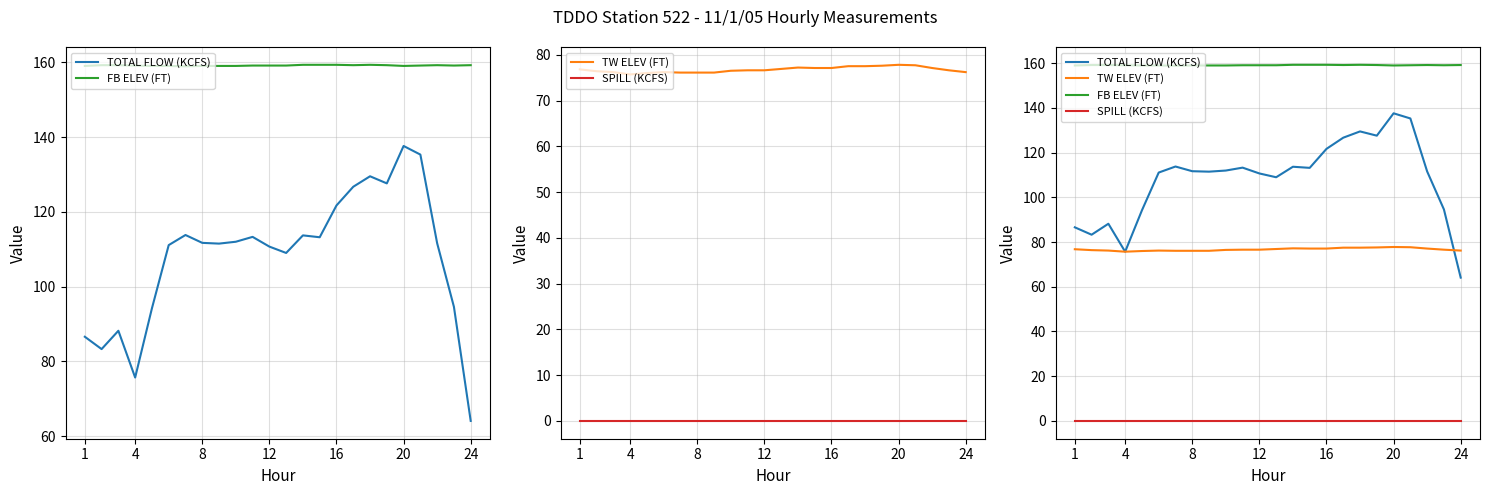

How many categories are shown in the chart?

24